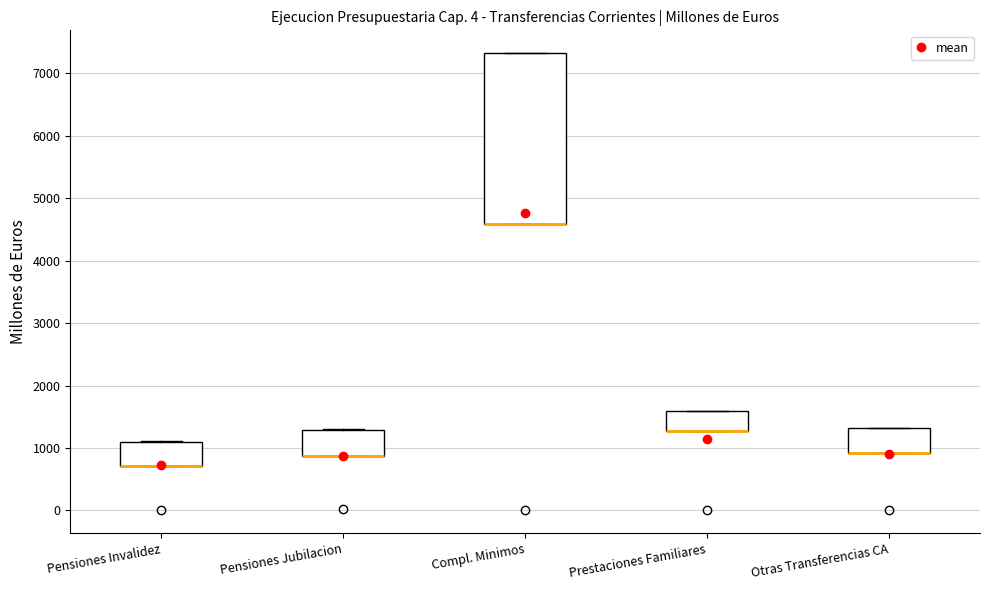

Where is the lower edge of the box for Compl. Minimos on the y-axis? The values are not printed on the chart, so give them approximately, as read against the axis.

4600